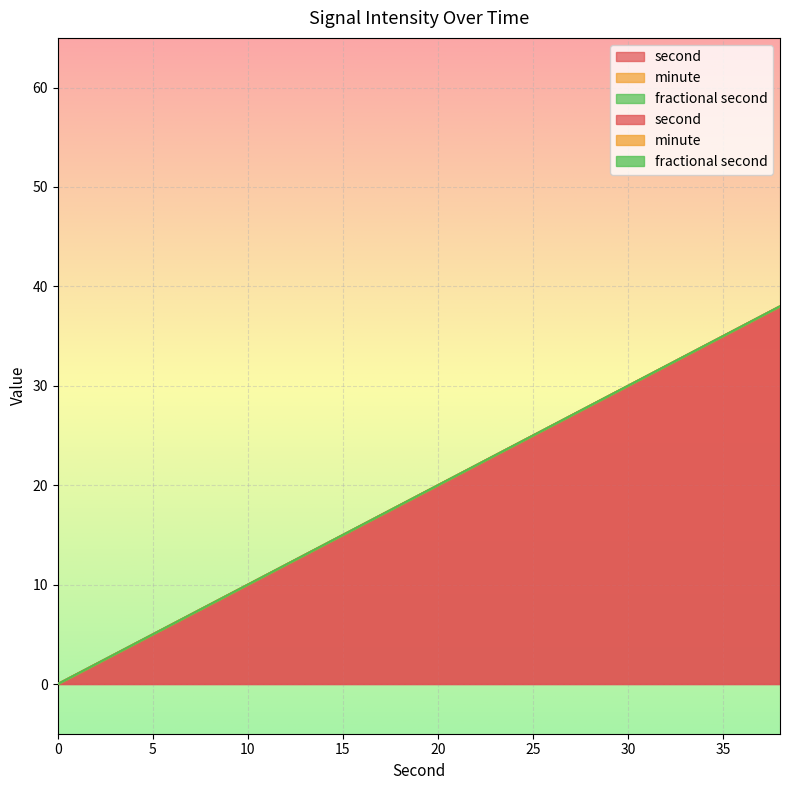

What is the total value across all series at 24?

24